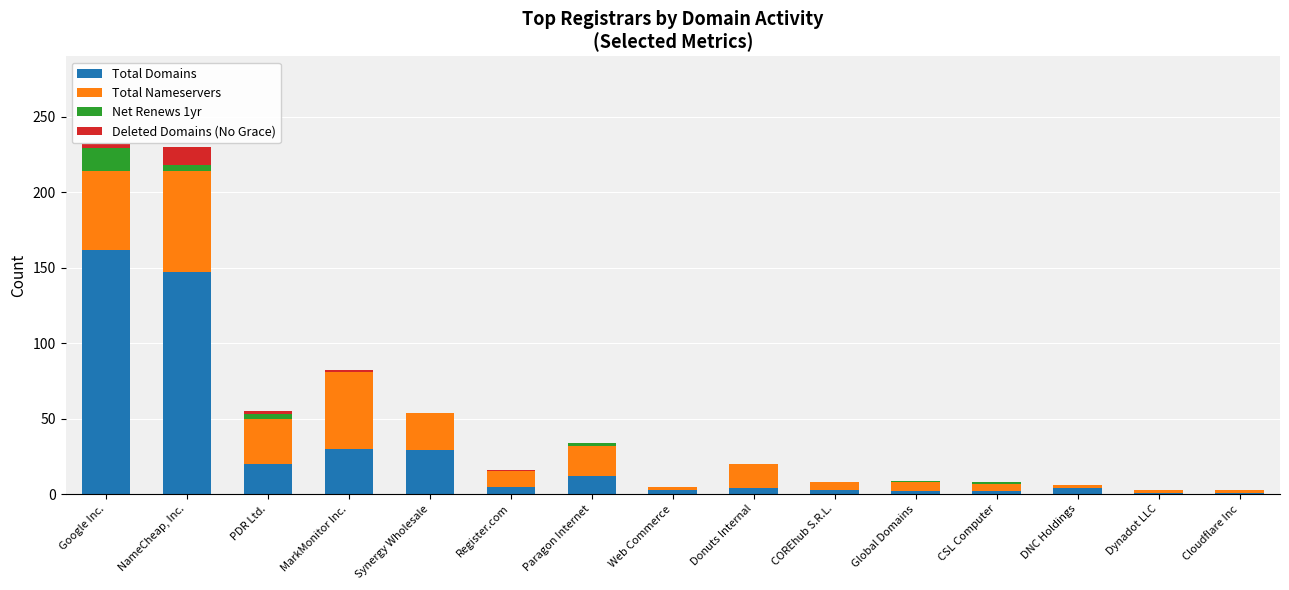

The value of Total Domains at Synergy Wholesale is 29. True or false?

True